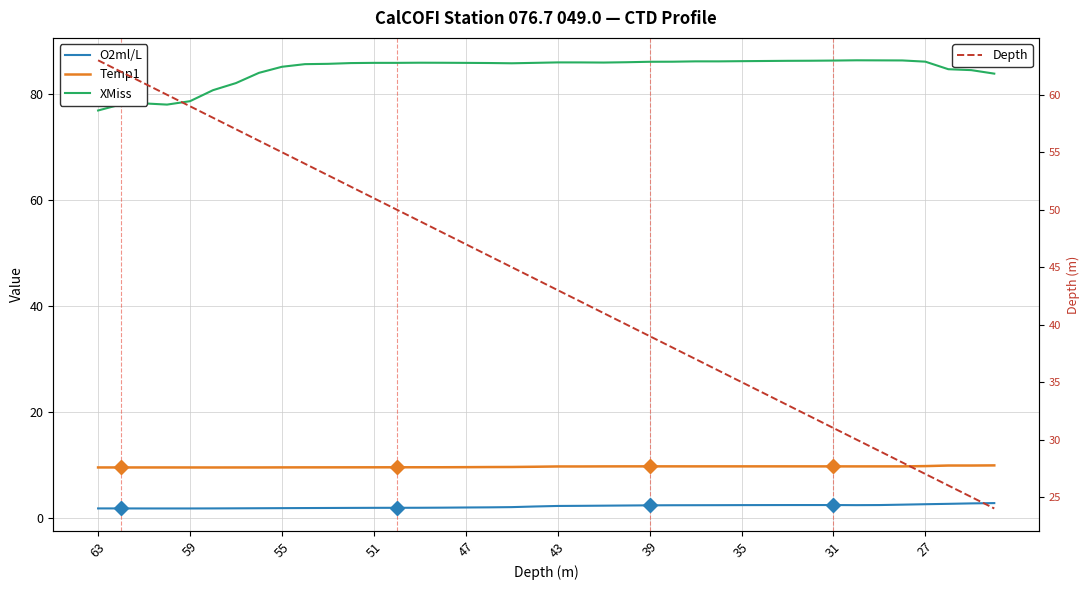

What is the average value of the O2ml/L series?

2.2